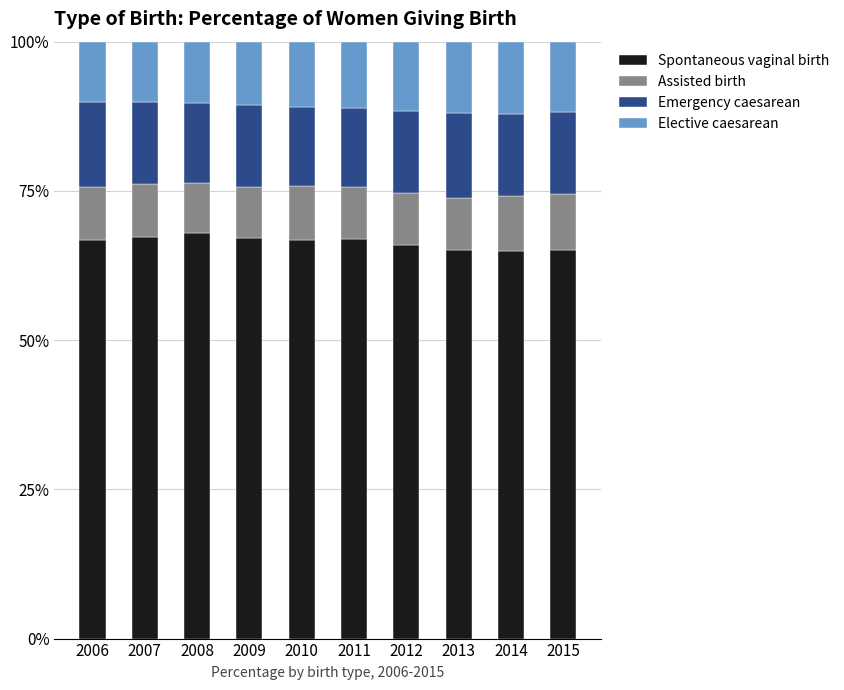

Is it true that Spontaneous vaginal birth equals 67.1 at 2009?

True